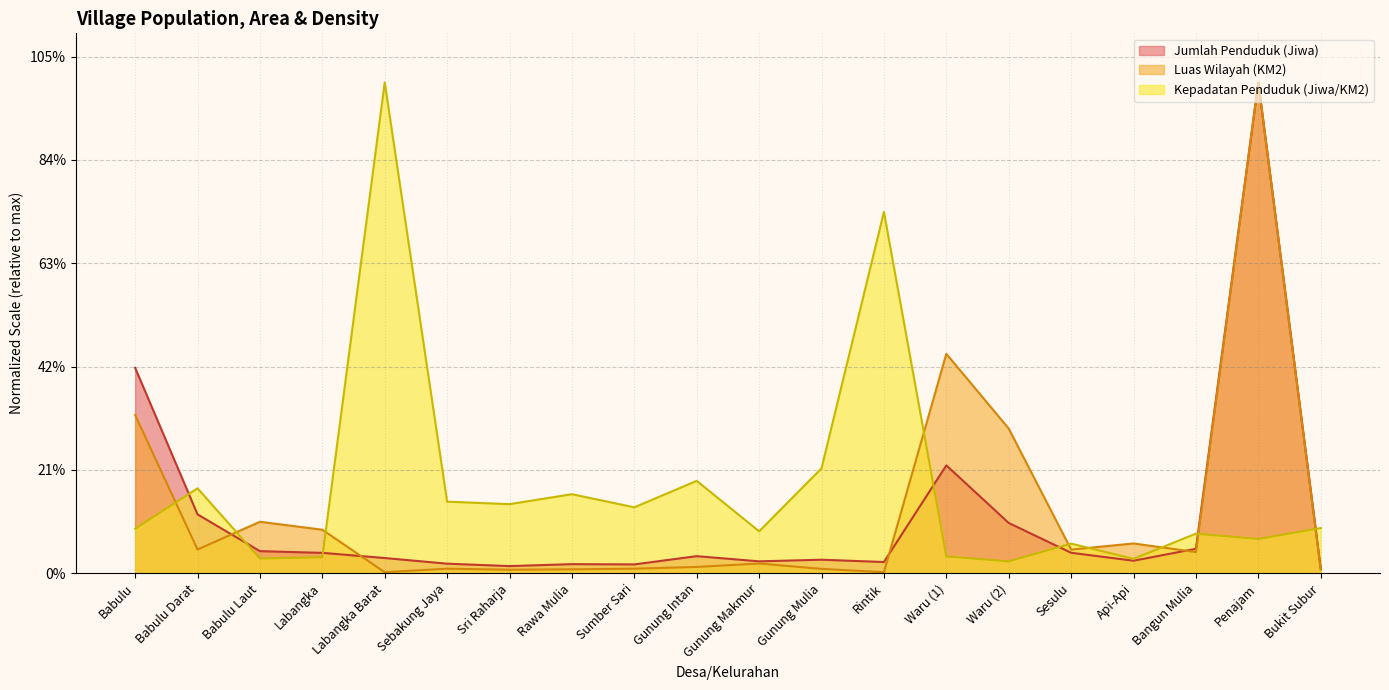

What is the sum of all Kepadatan Penduduk (Jiwa/KM2) values?

334777.9